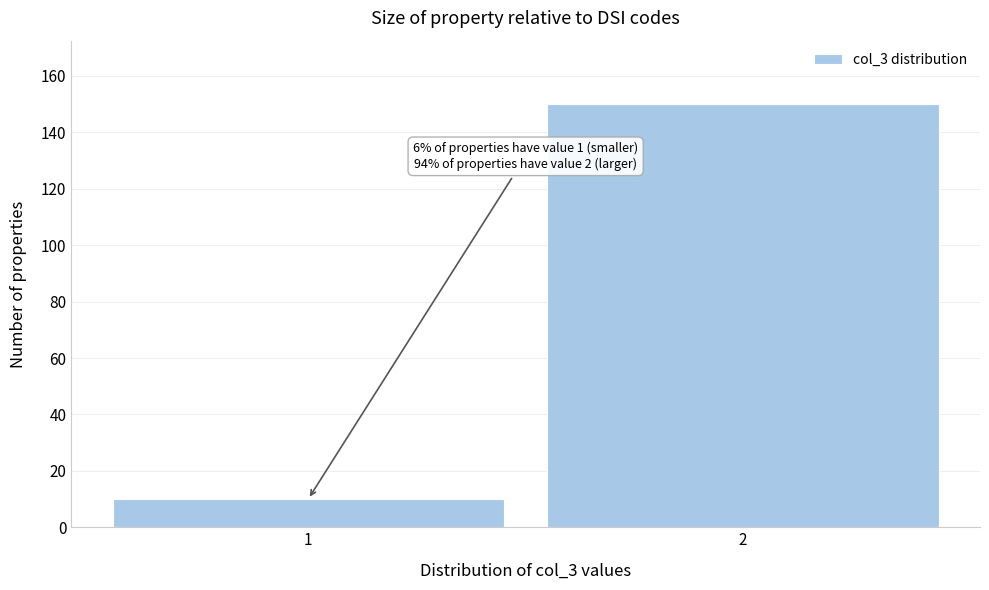

Reading left to right, transcribe all the data shown in this chart.

1=10	2=150